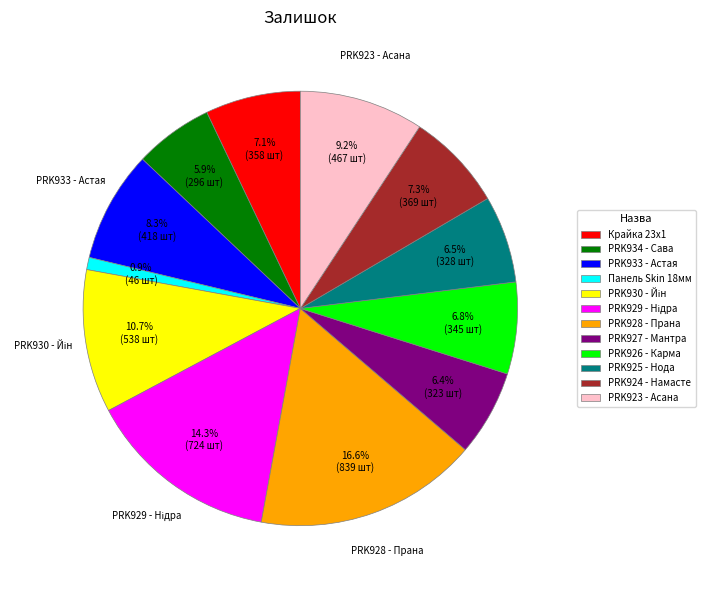

What is the ratio of the value at PRK928 - Прана to the value at PRK925 - Нода?

2.6